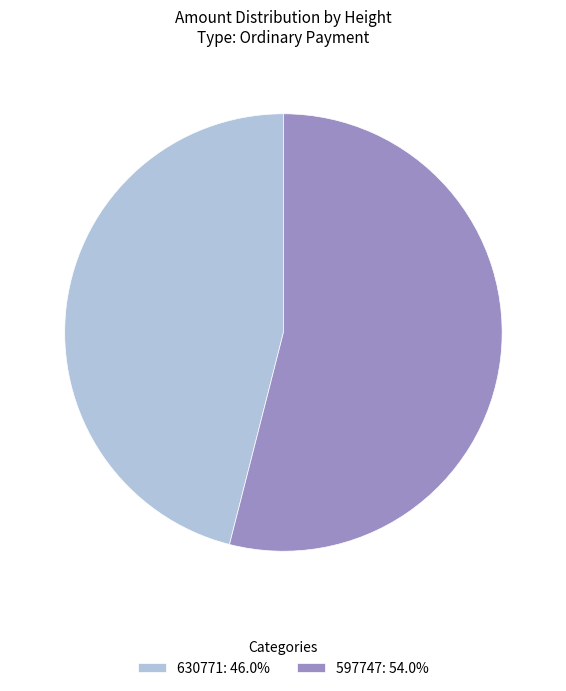

Is there a majority slice in this chart?

Yes